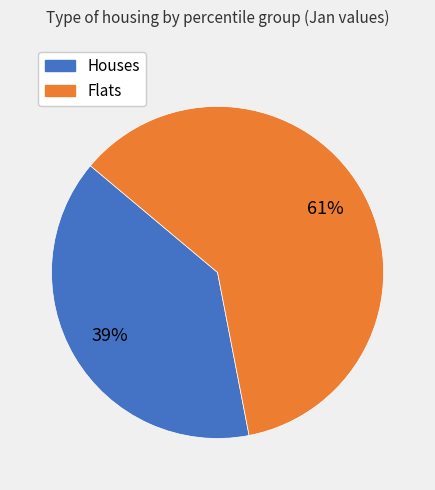

Is there a majority slice in this chart?

Yes